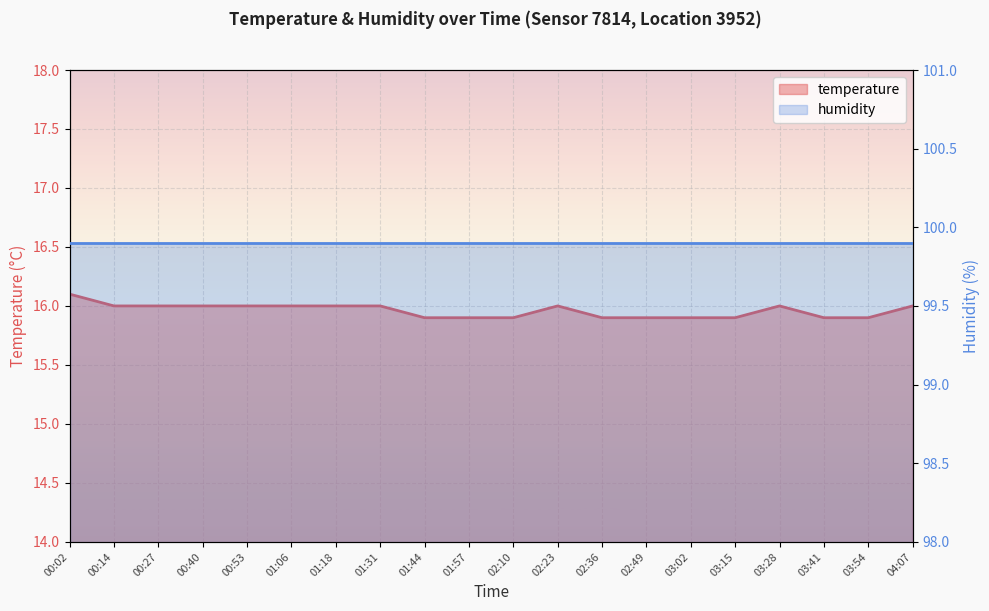

What position from the right is 01:44?

12